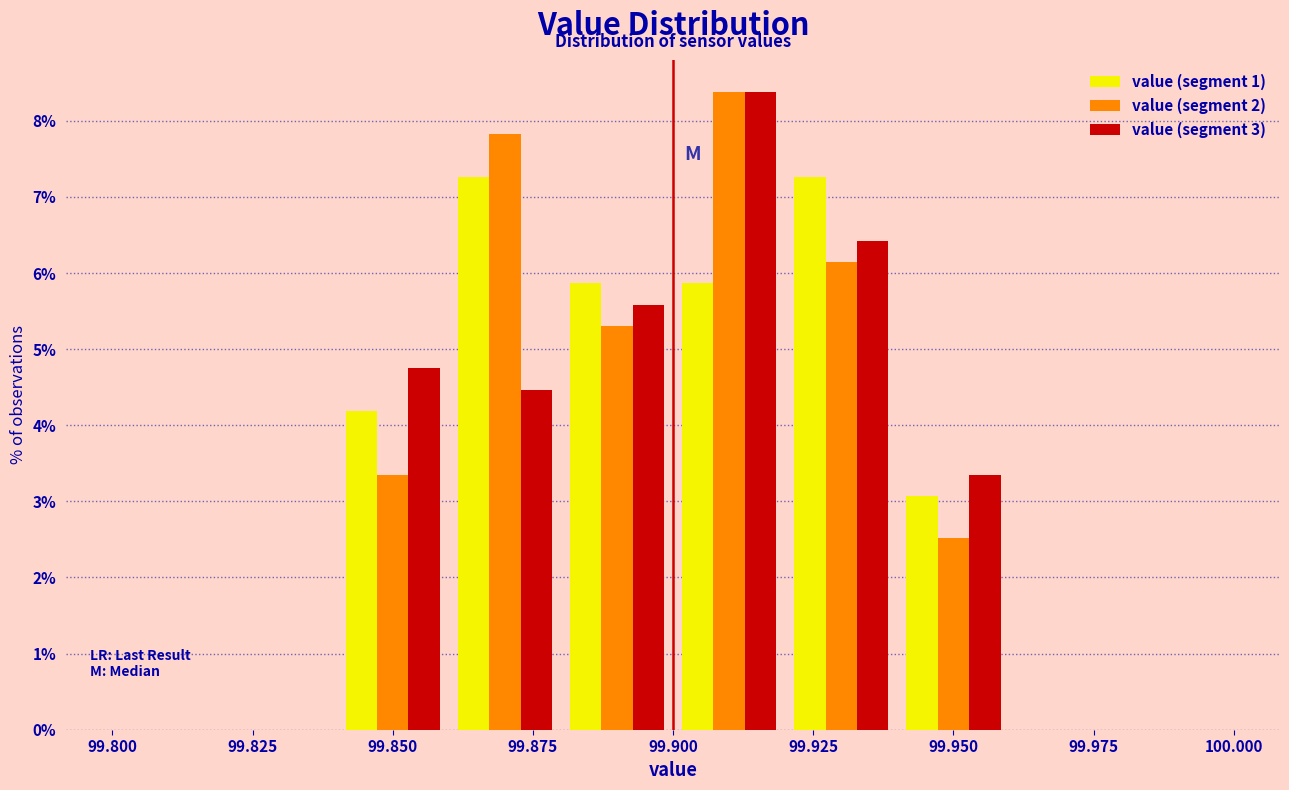

In the value (segment 3) series, which range on the x-axis has the tallest bar?

99.90 to 99.92